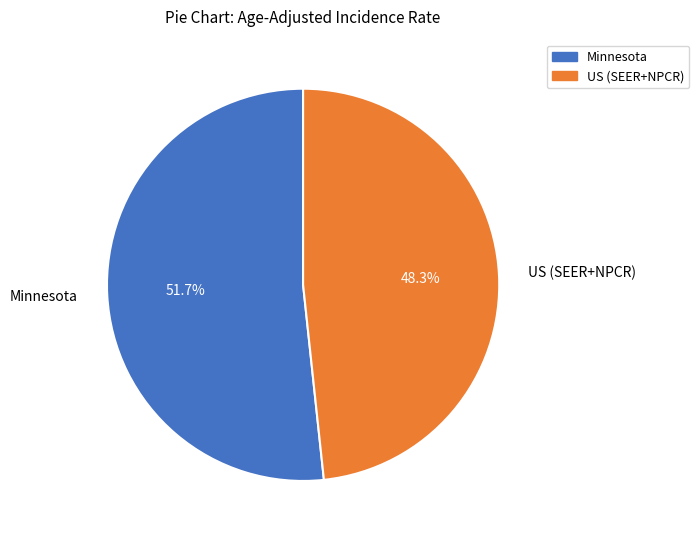

Which slice is the smallest?

US (SEER+NPCR)